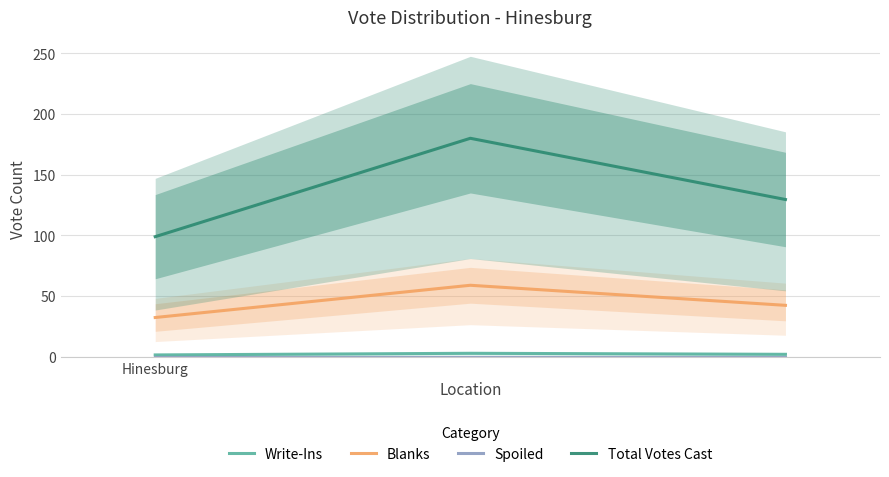

Between 2 and Hinesburg, which is larger?

2